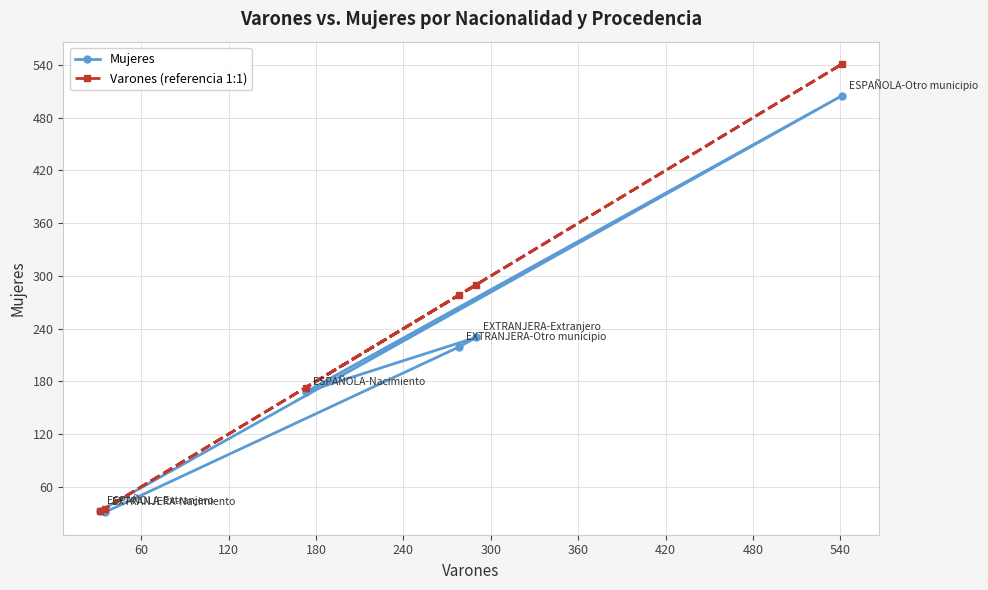

What is the highest value of the Varones (referencia 1:1) series?

541